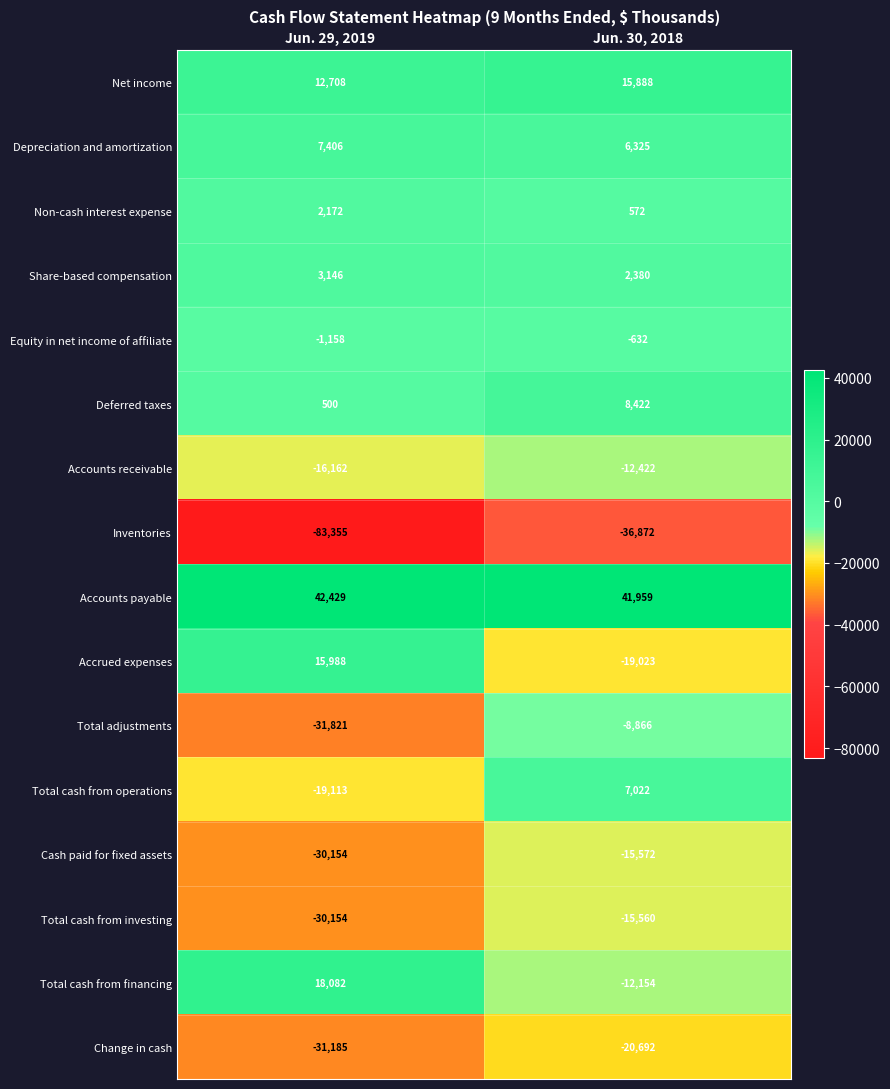

What is the smallest value displayed?

-83355